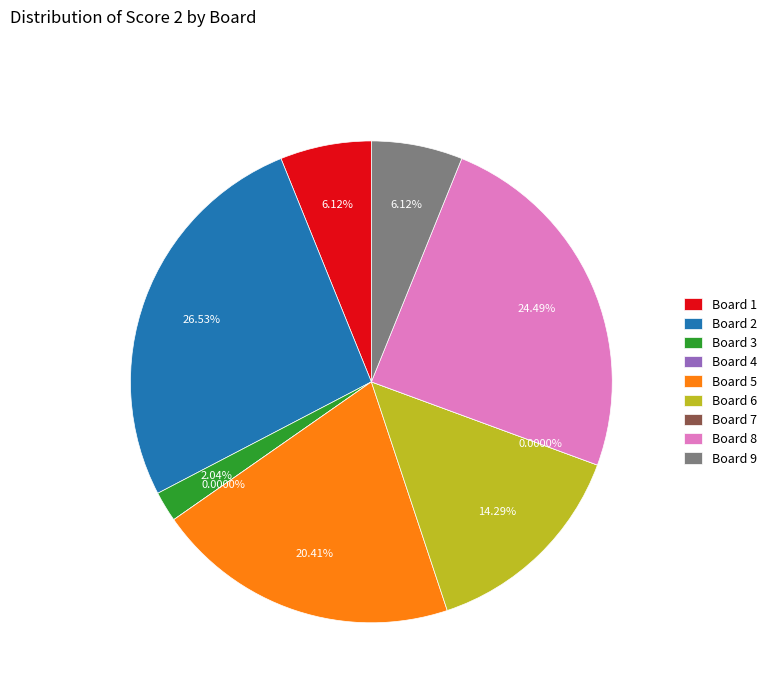

To the nearest percent, what is the difference between the Board 8 and Board 6 slice percentages?

10%